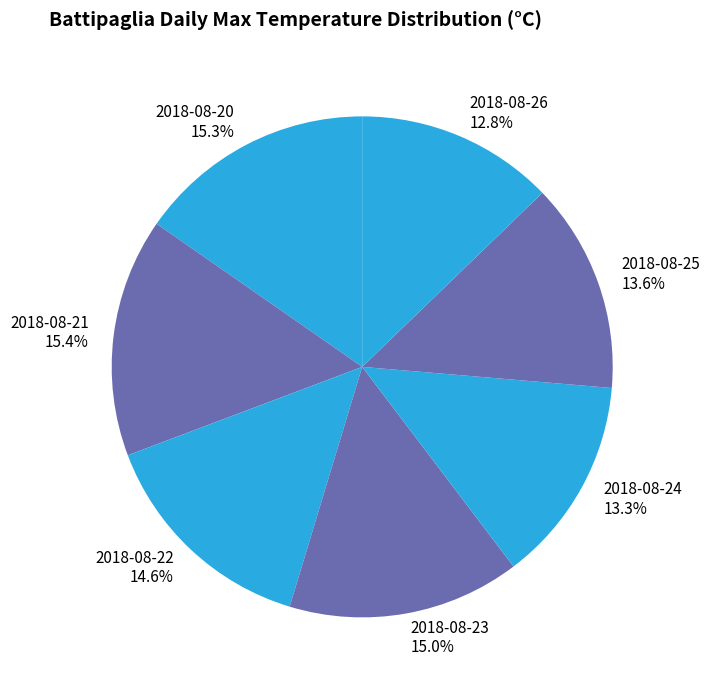

What percentage is NOT represented by 2018-08-24?

86.7%